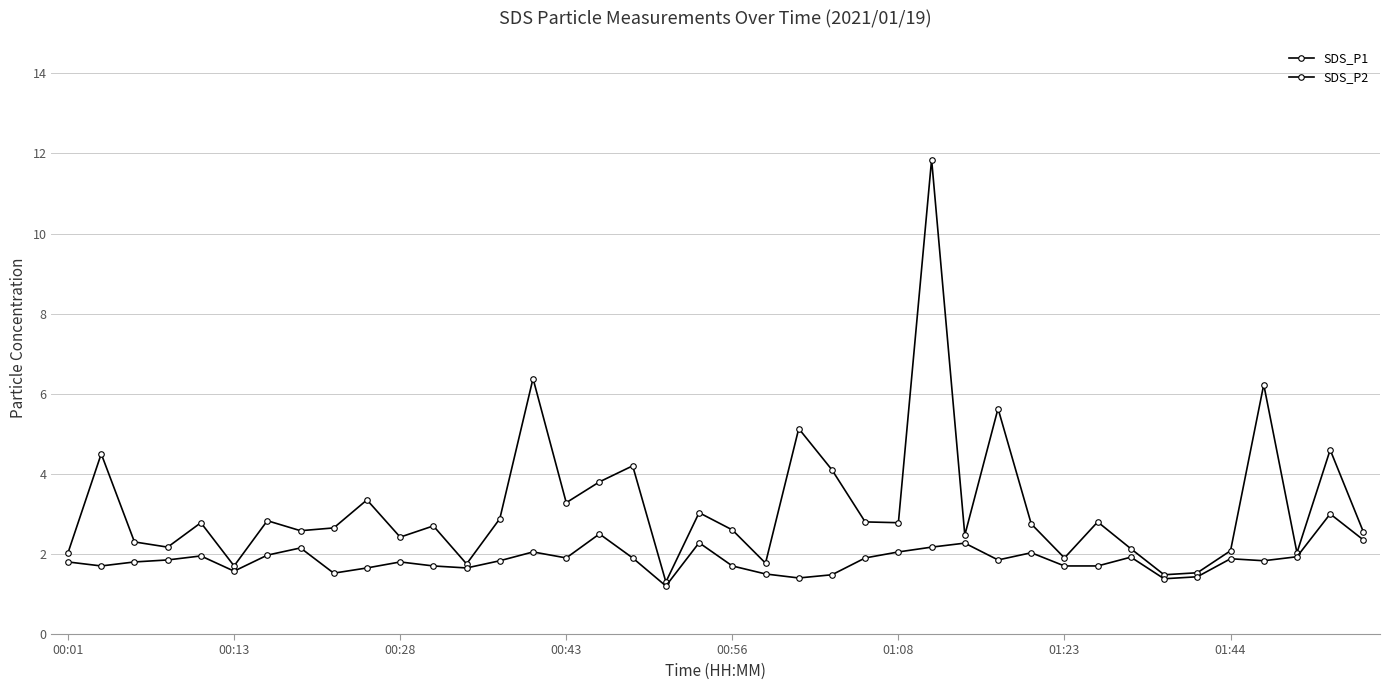

What is the smallest value displayed?

1.2